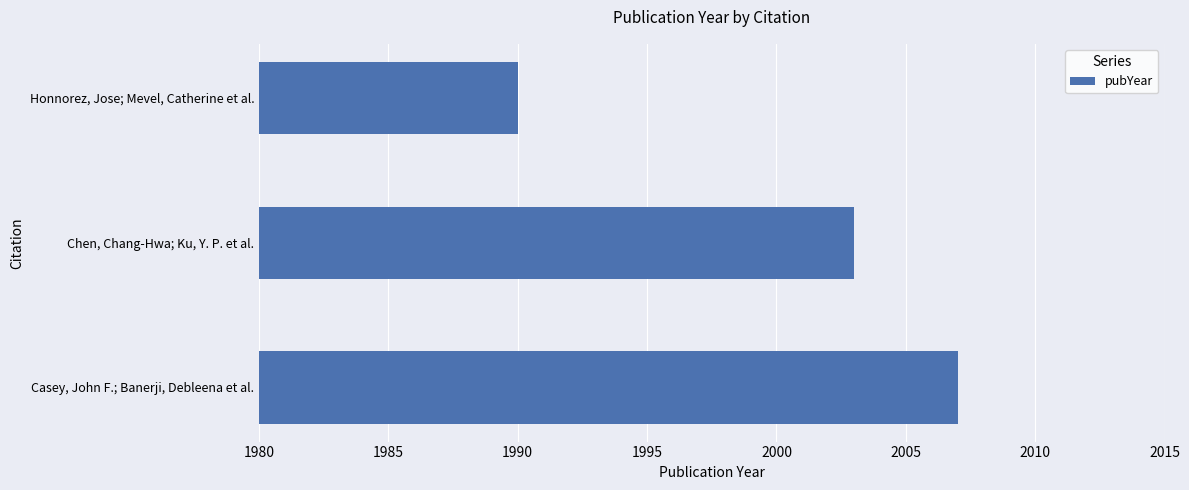

What is the smallest value displayed?

1990